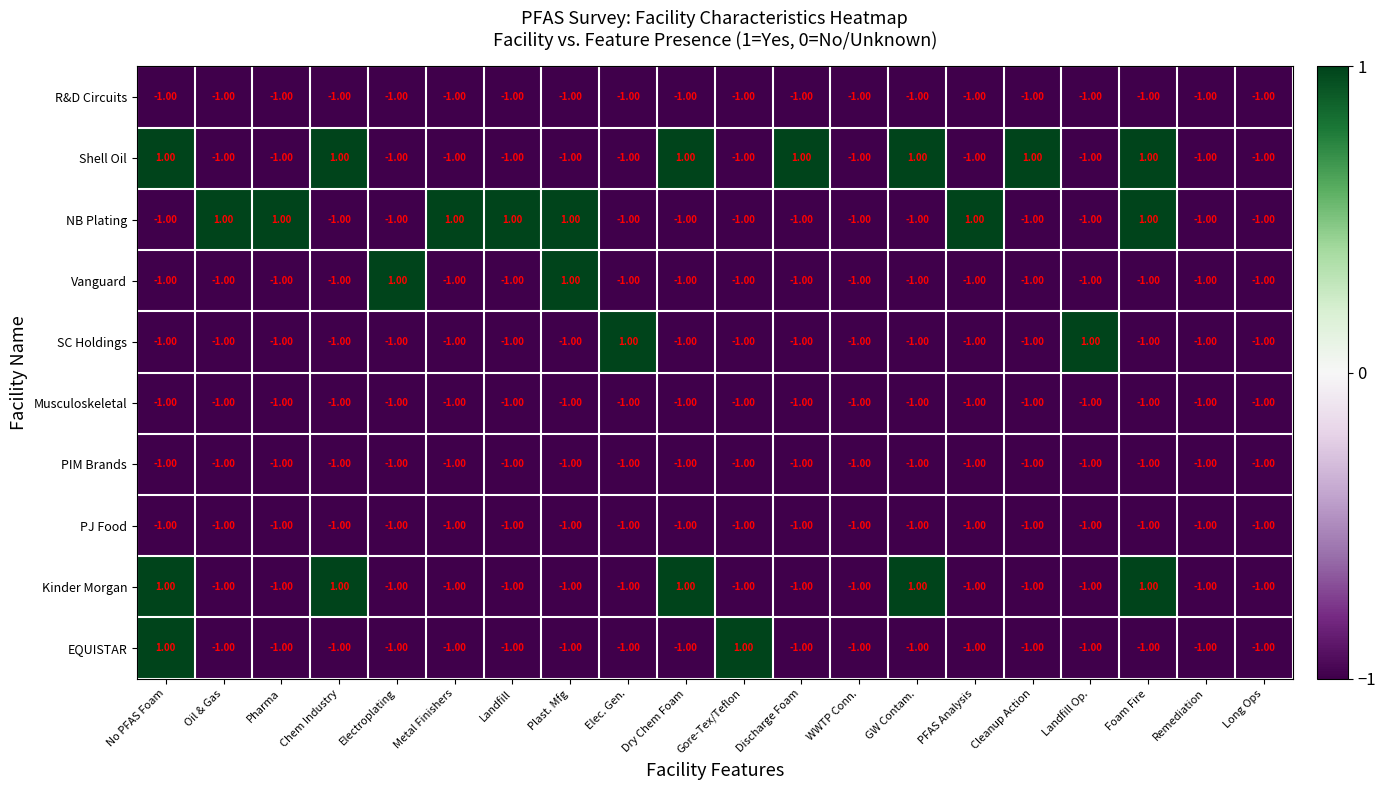

What is the total value across all series at WWTP Conn.?

-10